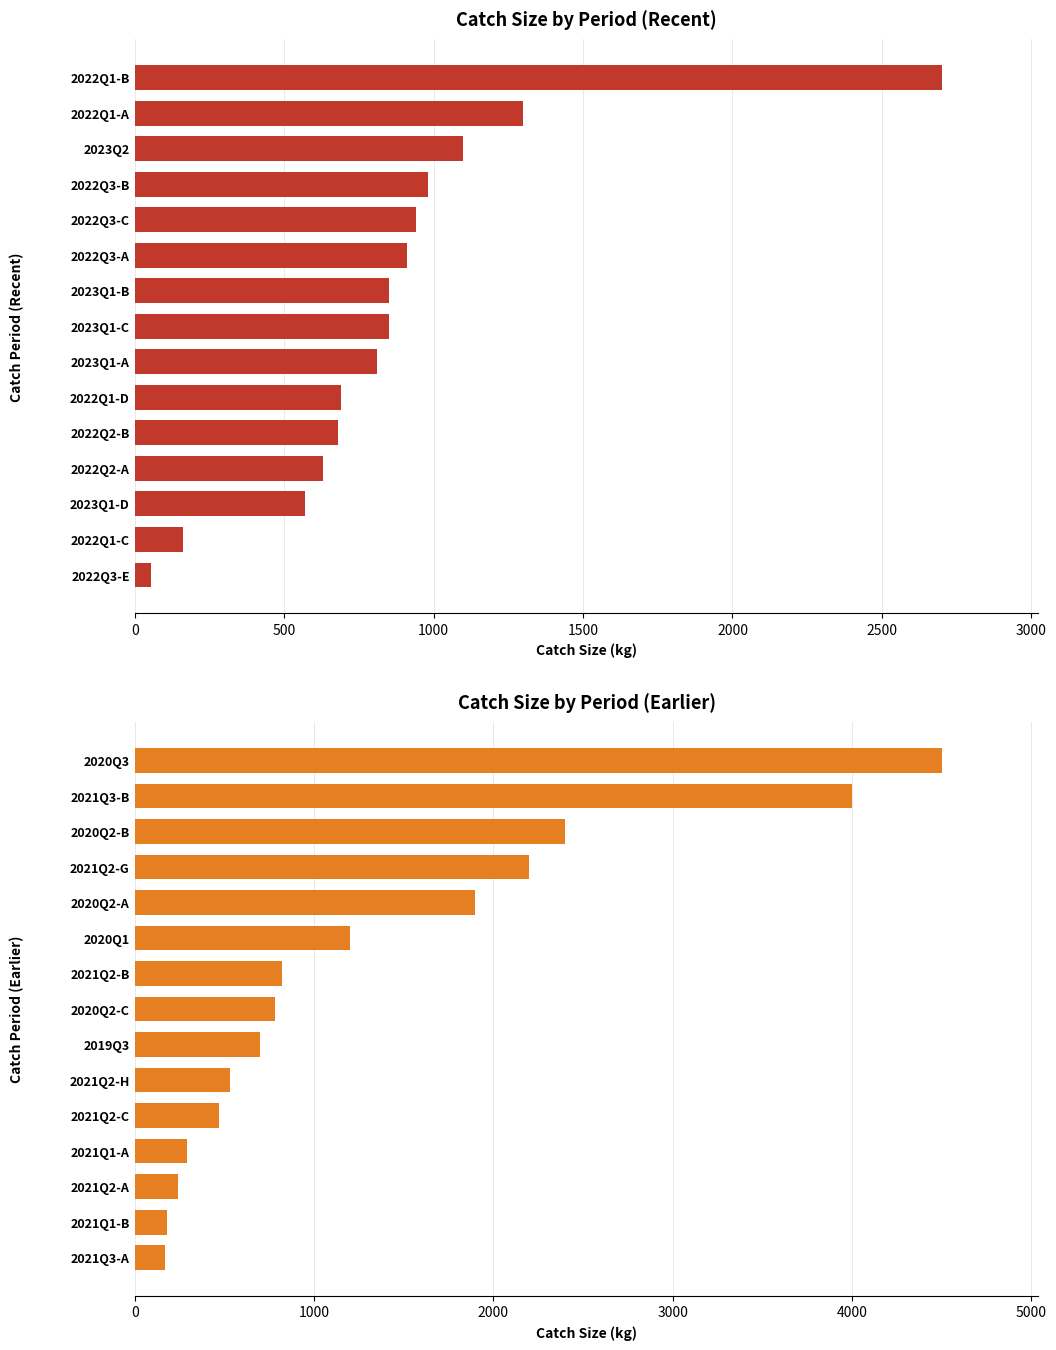

Where does the Recent Period series first go above 850?

2022Q3-A